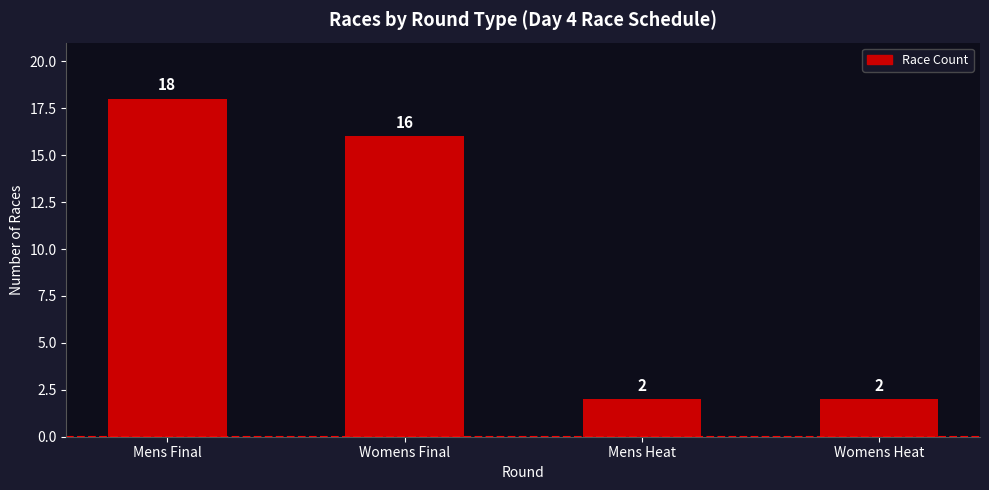

What is the difference between the second highest and minimum values?

14